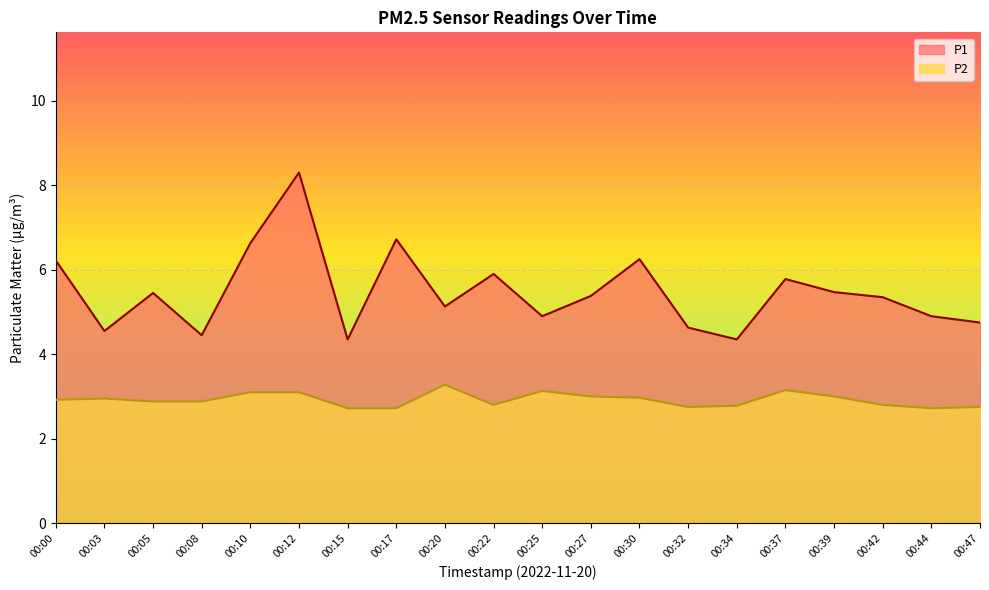

Which series has the largest total across all categories?

P1